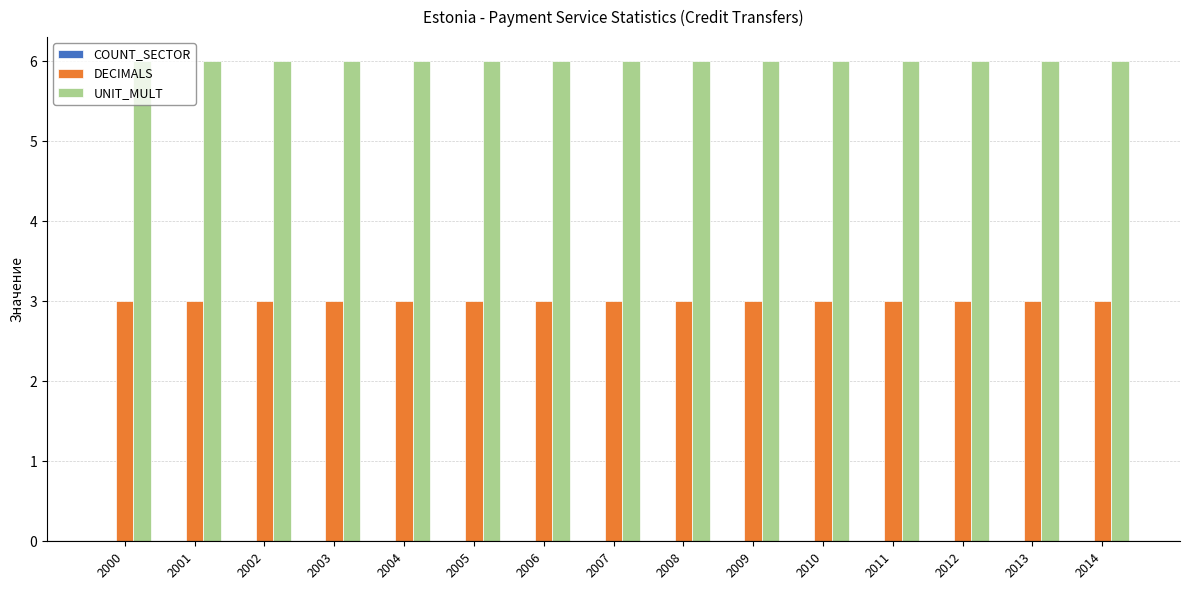

What is the difference between the highest and lowest values at 2011?

3